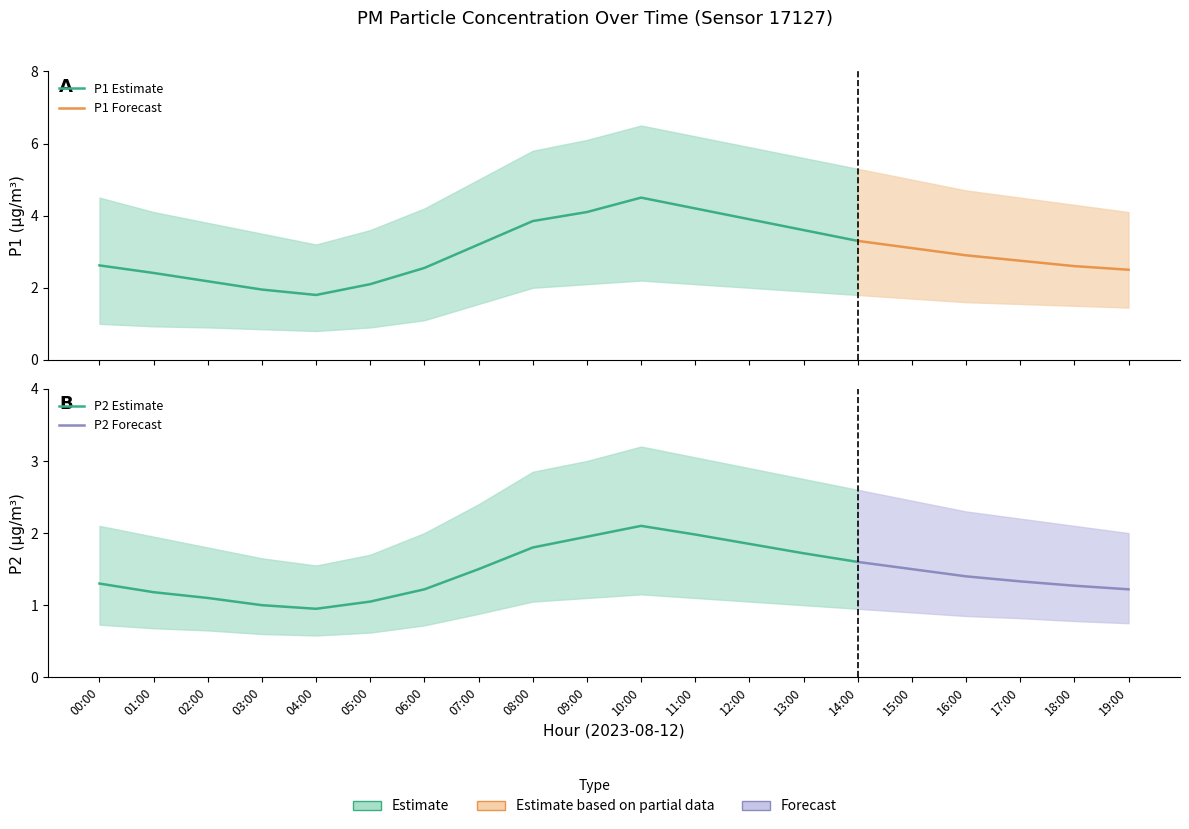

Reading right to left, list all the values displayed in this chart.

P1: 2.5	2.6	2.8	2.9	3.1	3.3	3.6	3.9	4.2	4.5	4.1	3.9	3.2	2.5	2.1	1.8	1.9	2.2	2.4	2.6
P1_upper: 4.1	4.3	4.5	4.7	5.0	5.3	5.6	5.9	6.2	6.5	6.1	5.8	5.0	4.2	3.6	3.2	3.5	3.8	4.1	4.5
P1_lower: 1.4	1.5	1.6	1.6	1.7	1.8	1.9	2.0	2.1	2.2	2.1	2.0	1.6	1.1	0.9	0.8	0.8	0.9	0.9	1.0
P2: 1.2	1.3	1.3	1.4	1.5	1.6	1.7	1.9	2.0	2.1	1.9	1.8	1.5	1.2	1.1	0.9	1.0	1.1	1.2	1.3
P2_upper: 2.0	2.1	2.2	2.3	2.5	2.6	2.8	2.9	3.0	3.2	3.0	2.9	2.4	2.0	1.7	1.6	1.6	1.8	1.9	2.1
P2_lower: 0.8	0.8	0.8	0.8	0.9	0.9	1.0	1.1	1.1	1.1	1.1	1.1	0.9	0.7	0.6	0.6	0.6	0.7	0.7	0.7